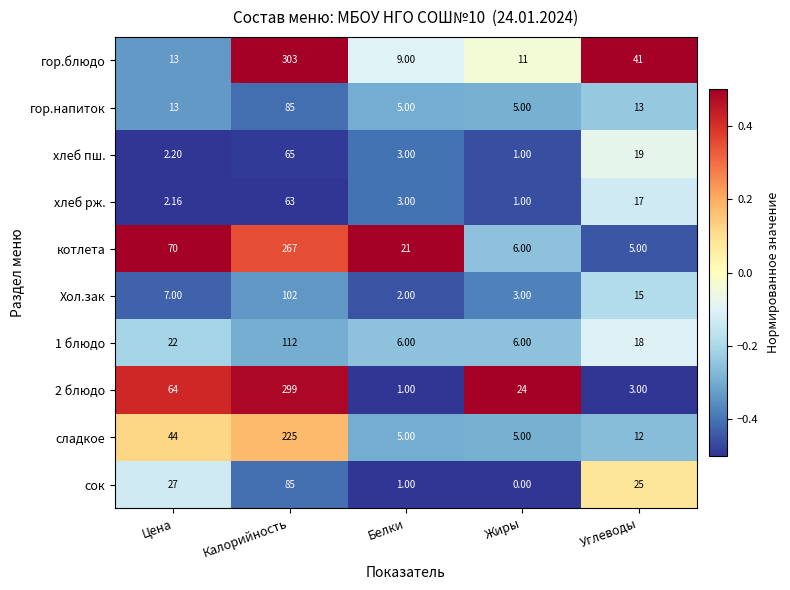

Is the value of гор.блюдо at Цена greater than the value of хлеб рж. at Калорийность?

No